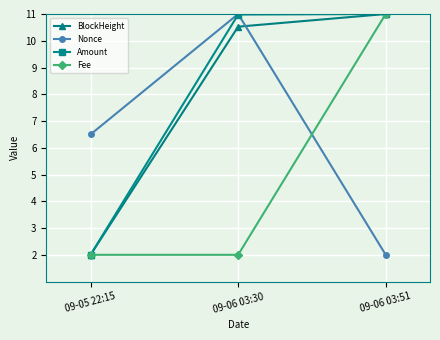

Does the chart display data point markers on the line(s)?

Yes